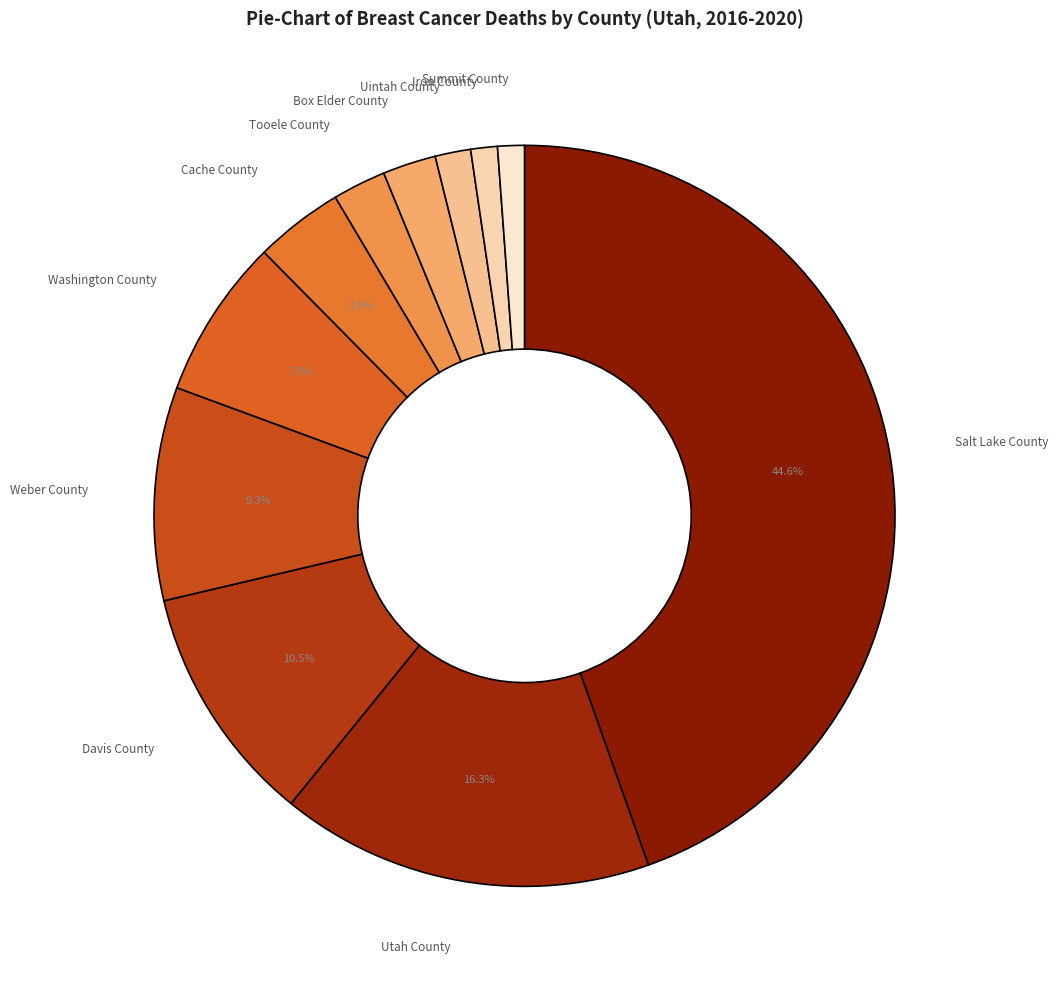

Between Davis County and Weber County, which is larger?

Davis County